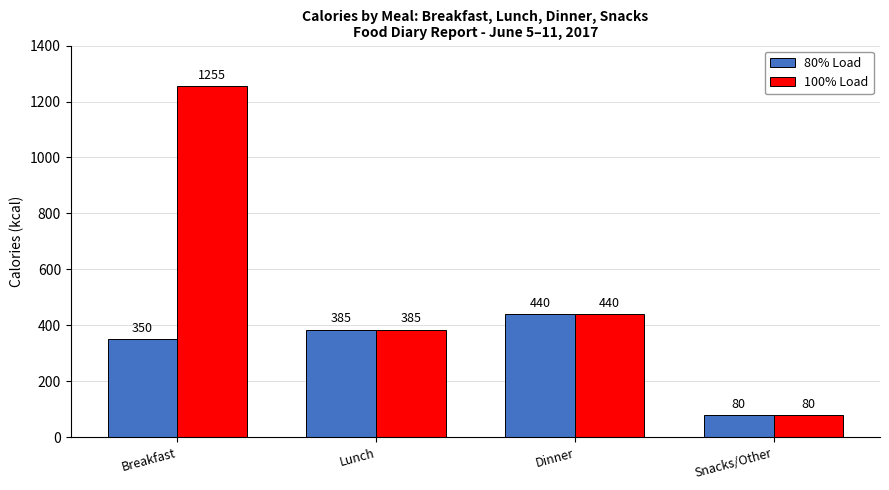

What is the value of the 100% Load bar at the 4th from the left?

80